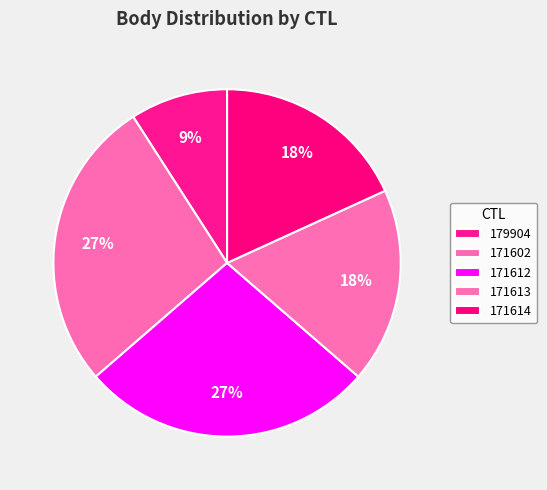

How many segments does this pie chart have?

5